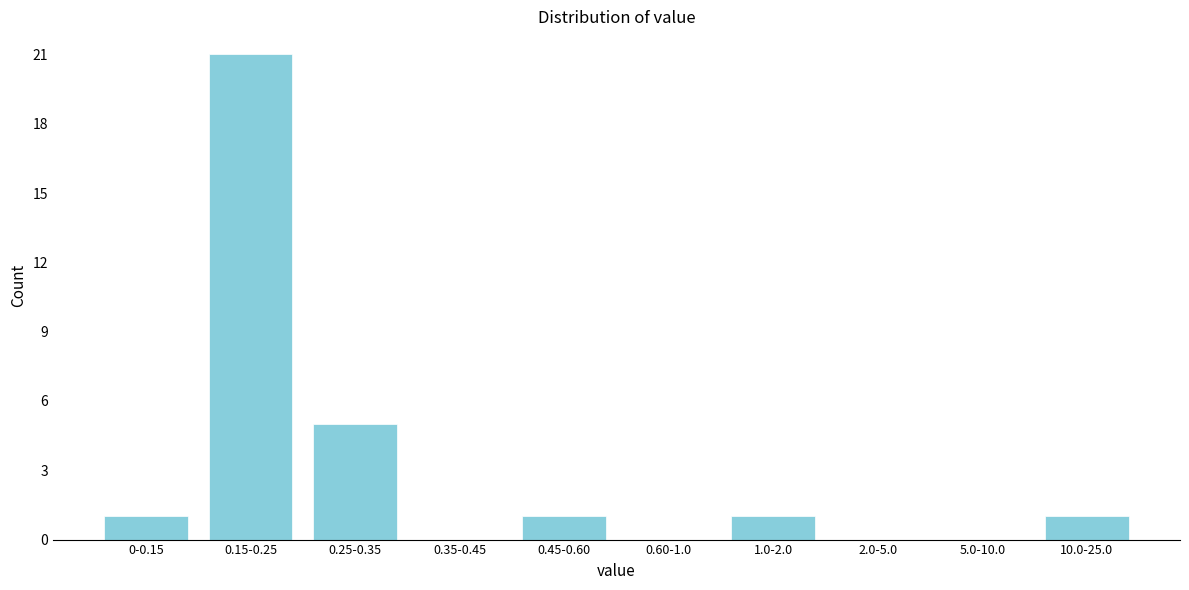

Reading right to left, transcribe all the data shown in this chart.

10.0-25.0=1	5.0-10.0=0	2.0-5.0=0	1.0-2.0=1	0.60-1.0=0	0.45-0.60=1	0.35-0.45=0	0.25-0.35=5	0.15-0.25=21	0-0.15=1